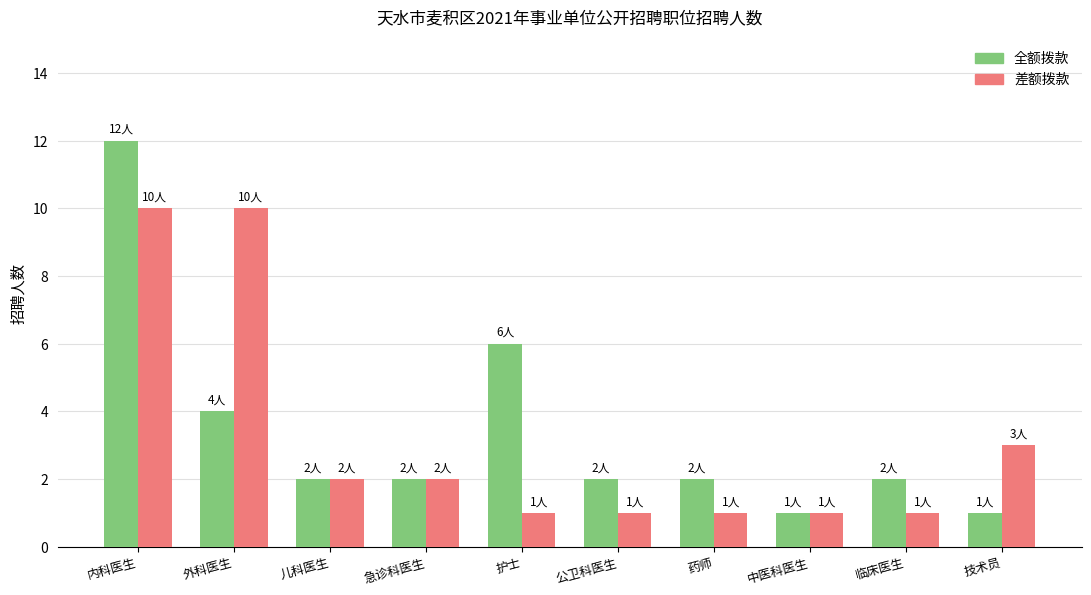

Are the bars grouped side by side (vs. stacked)?

Yes